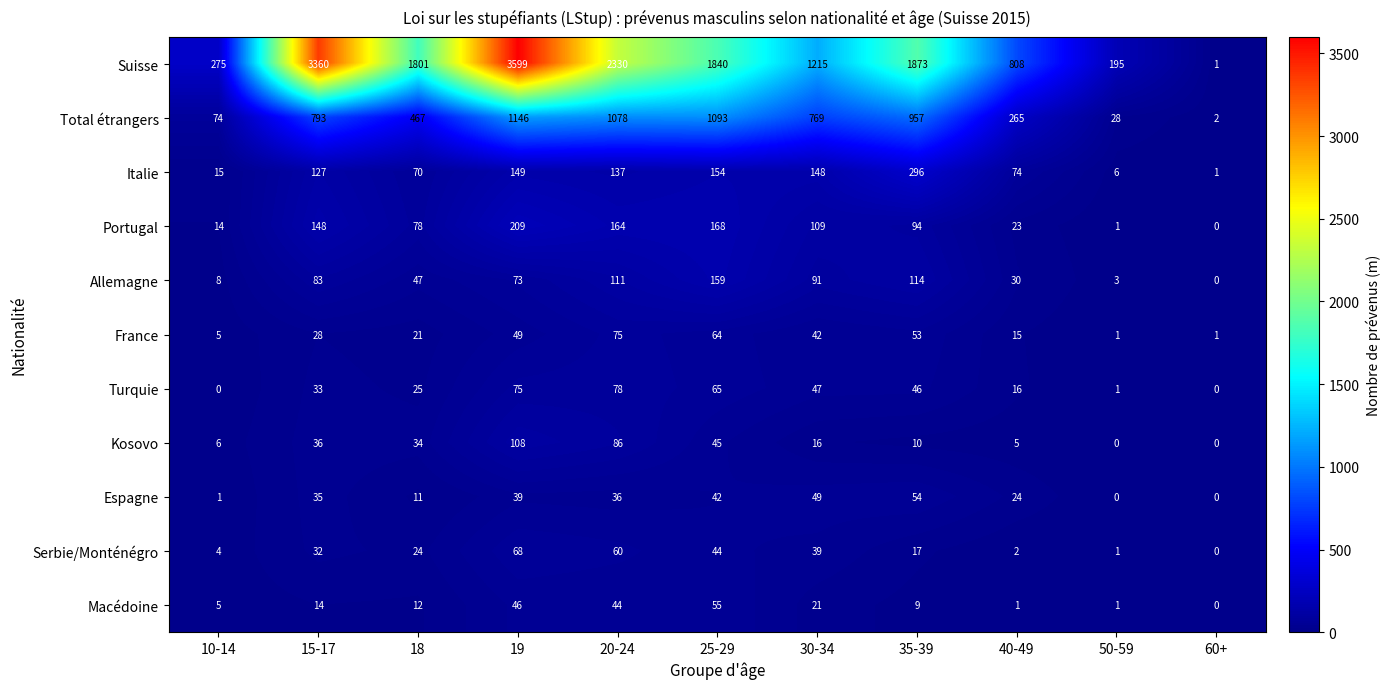

What is the maximum value shown in the chart?

3599